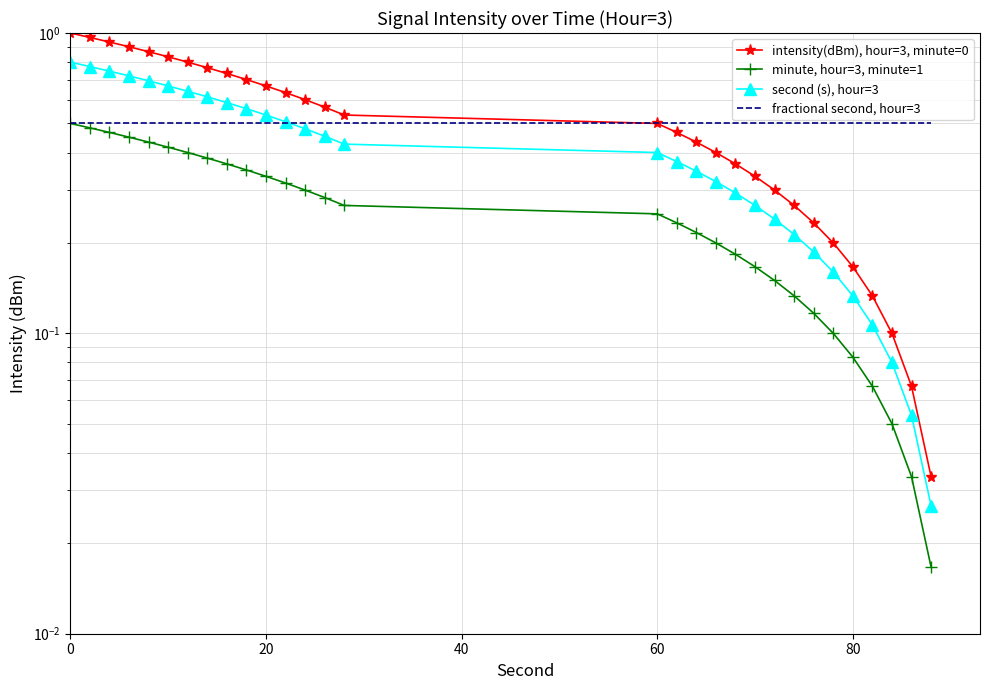

Rank the series by their maximum value, from lowest to highest.

minute, hour=3, minute=1, fractional second, hour=3, second (s), hour=3, intensity(dBm), hour=3, minute=0